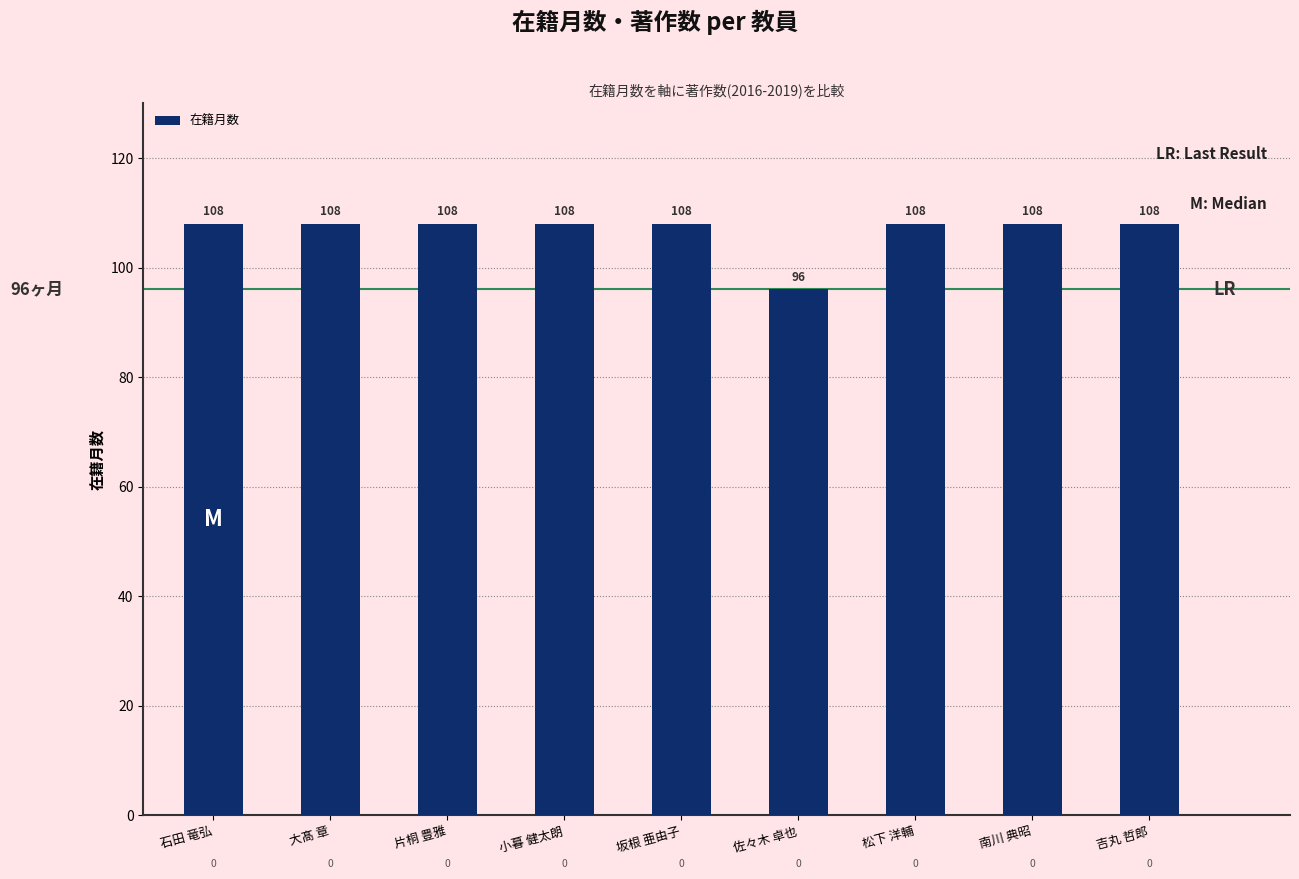

Reading left to right, list all the values displayed in this chart.

石田 竜弘=108	大髙 章=108	片桐 豊雅=108	小暮 健太朗=108	坂根 亜由子=108	佐々木 卓也=96	松下 洋輔=108	南川 典昭=108	吉丸 哲郎=108